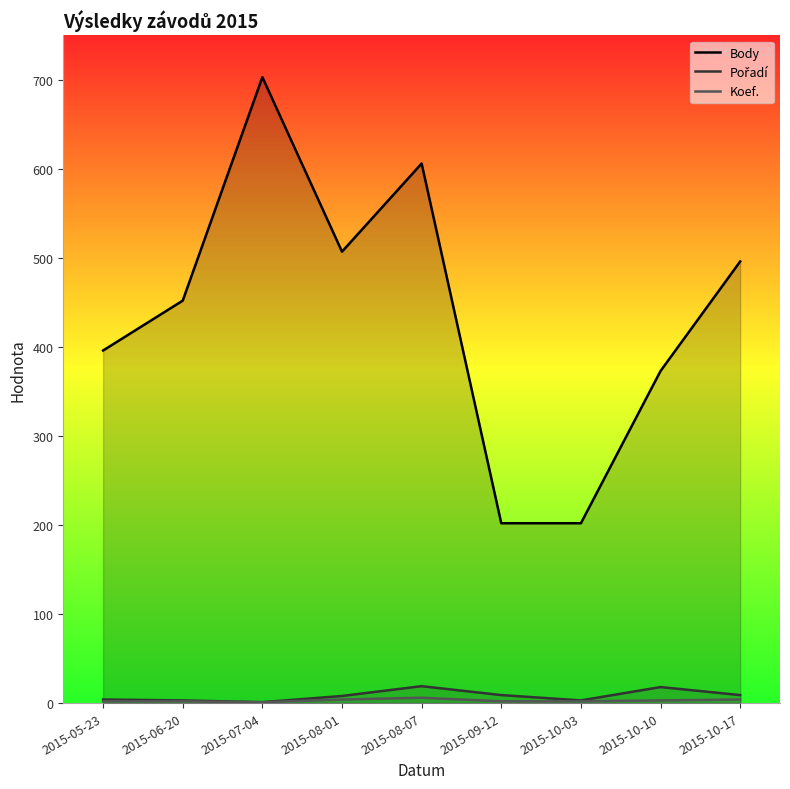

Which series has the widest spread of values?

Body